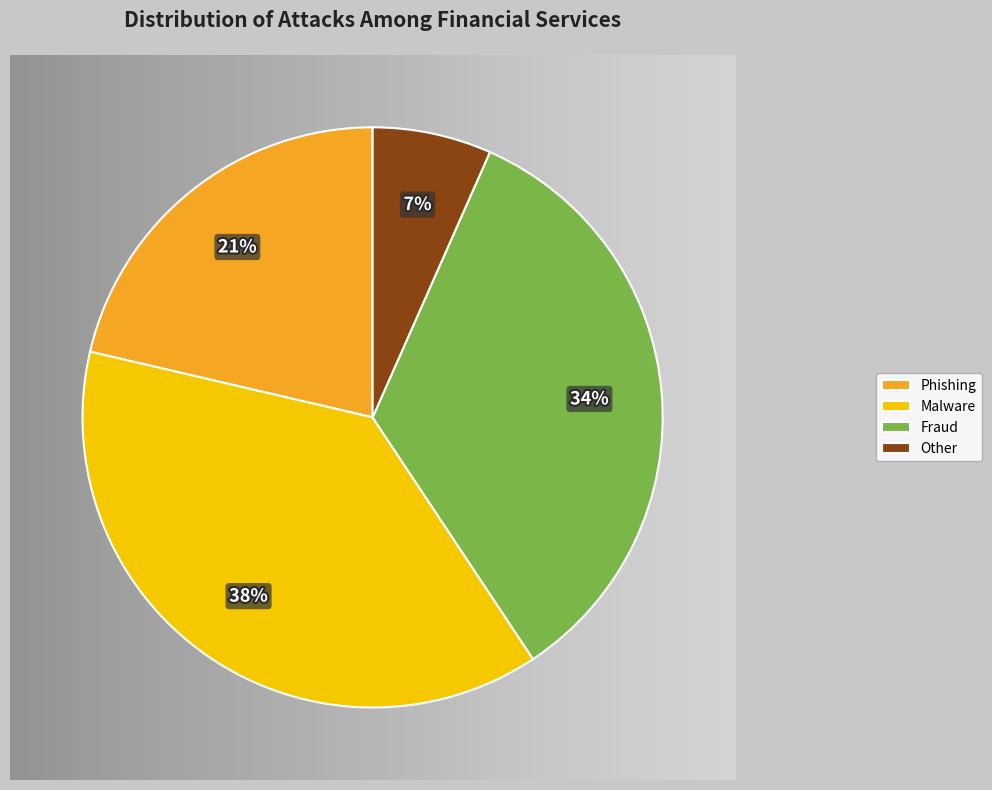

Rank the categories by value from highest to lowest.

Malware, Fraud, Phishing, Other